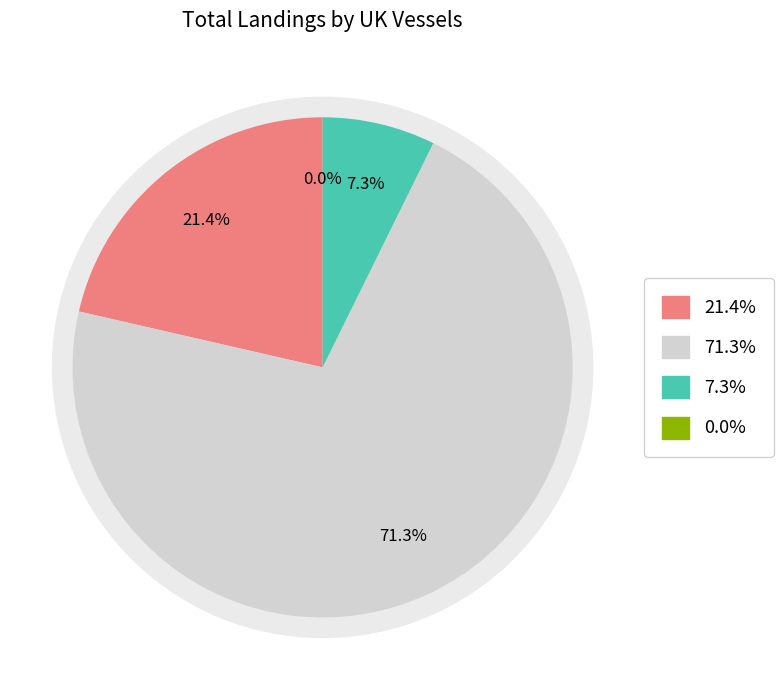

How many slices are in this pie chart?

4